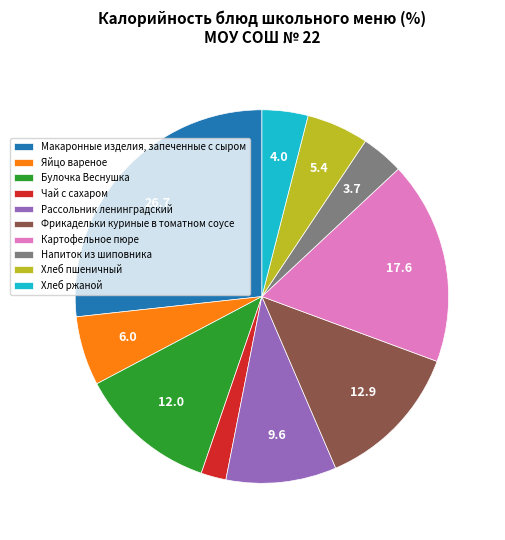

Approximately how many times larger is the value at Хлеб пшеничный compared to Чай с сахаром?

2.5